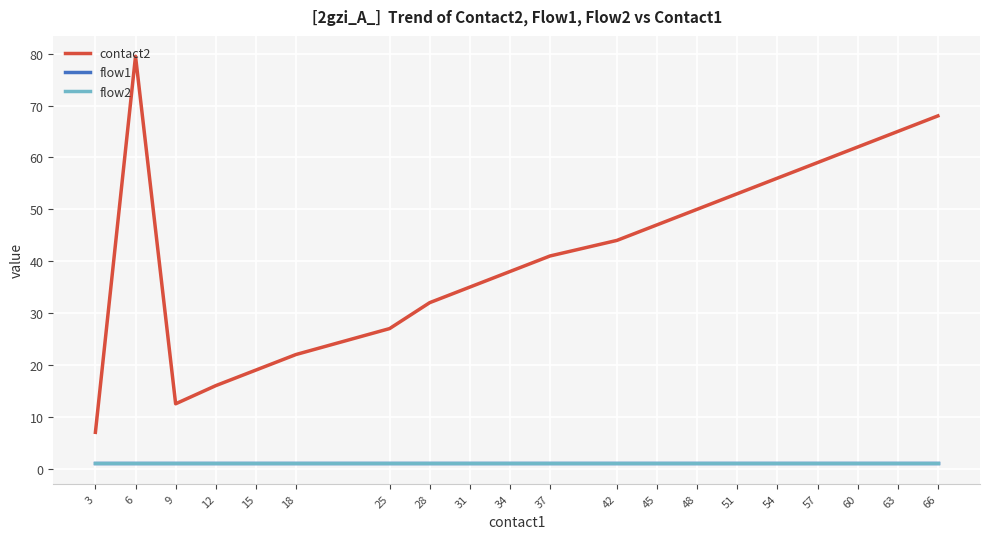

Rank the series by their maximum value, from highest to lowest.

contact2, flow1, flow2